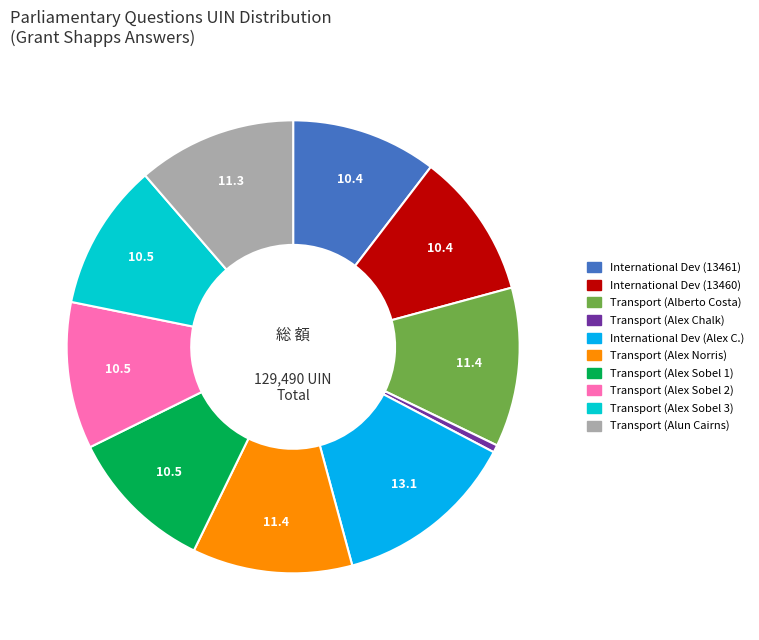

Does any single category account for the majority?

No